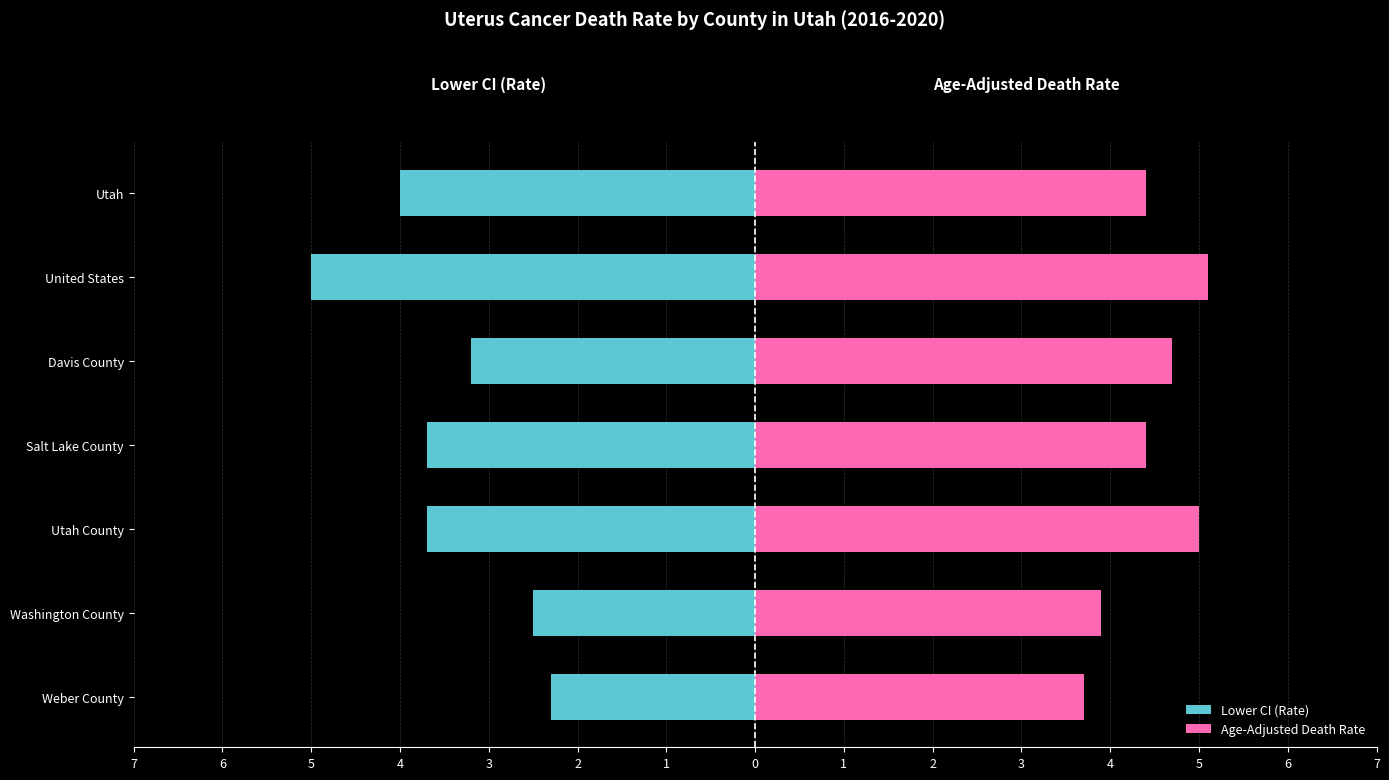

Between United States and Utah County, which series saw the biggest shift?

Lower CI (Rate)